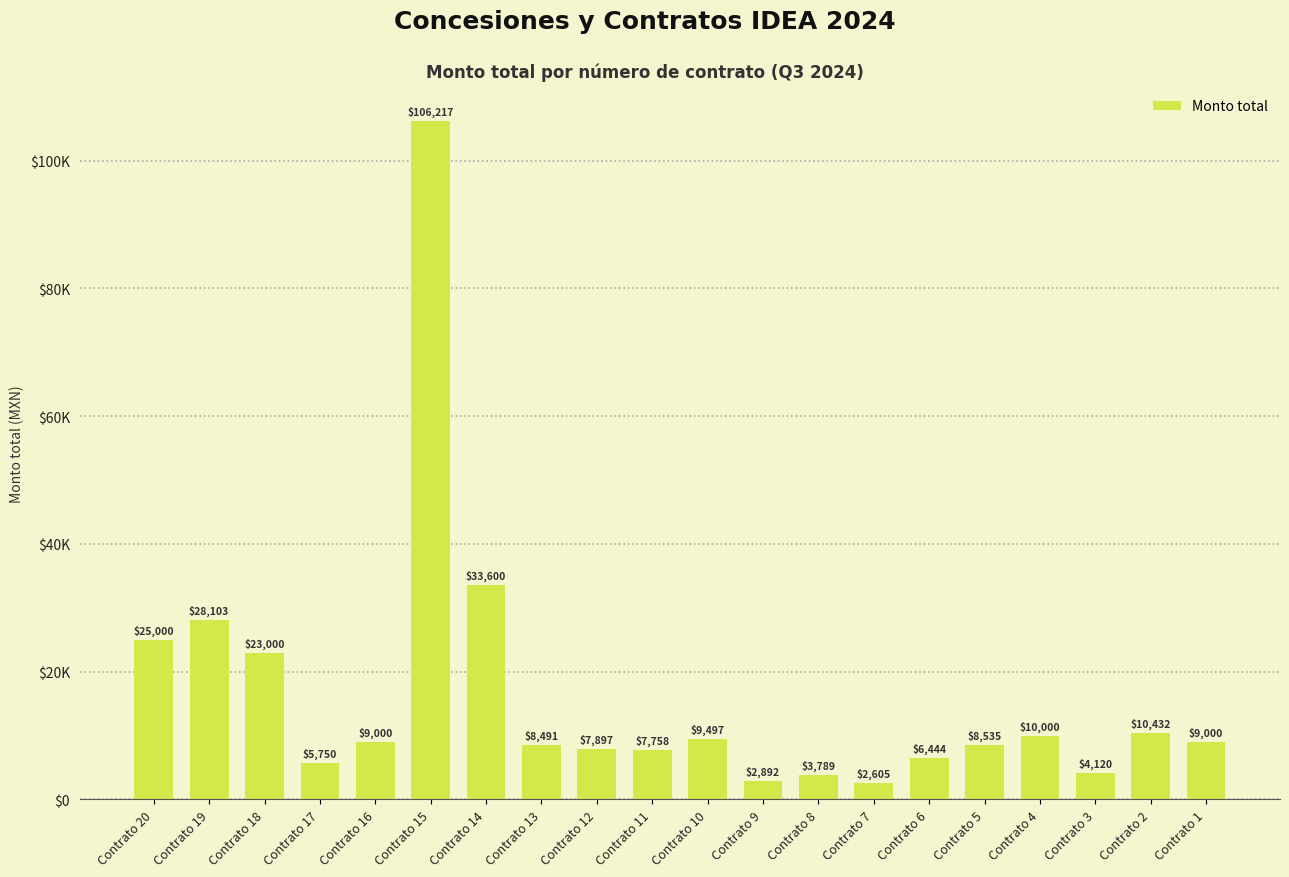

Are the bars horizontal?

No